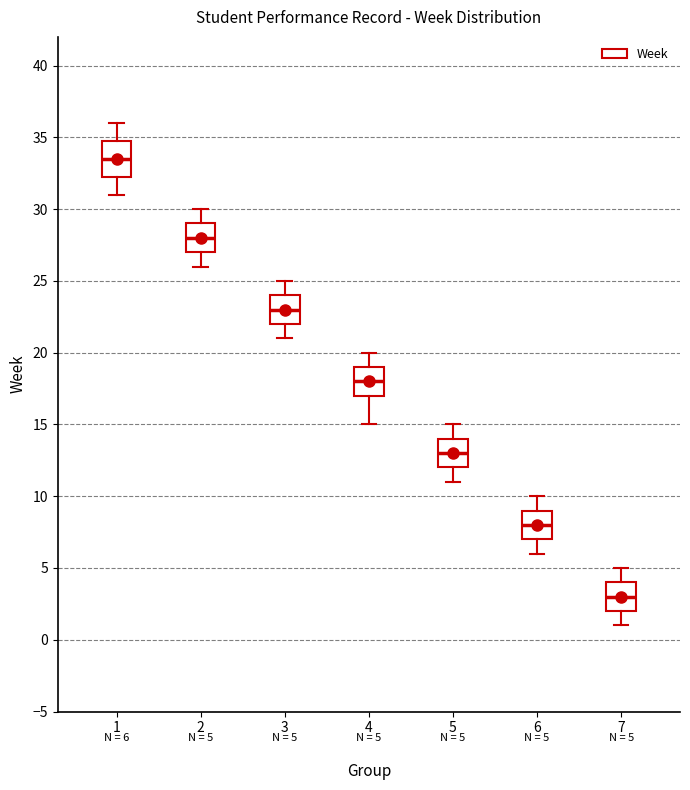

Which box has the lowest median line?

7